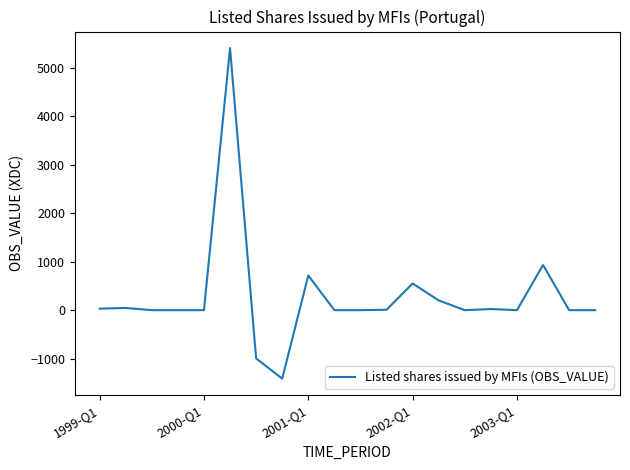

What is the difference between the maximum and minimum values?

6812.4